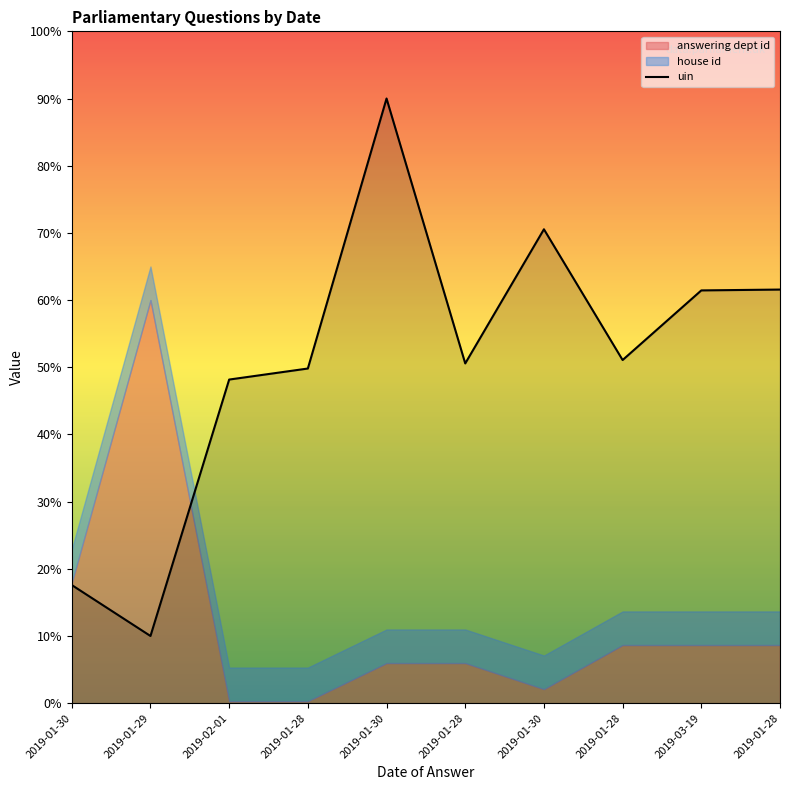

List the labels in order of value, smallest first.

2019-01-29, 2019-01-30, 2019-02-01, 2019-01-28, 2019-01-28, 2019-01-28, 2019-03-19, 2019-01-28, 2019-01-30, 2019-01-30